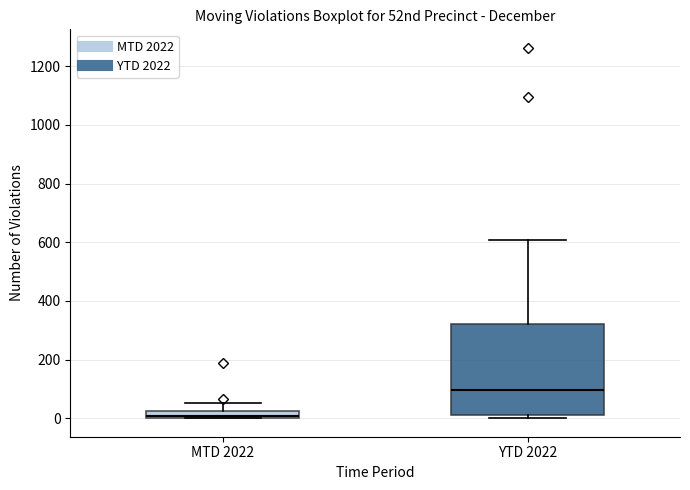

Which box is the tallest, from its lower edge to its upper edge?

YTD 2022